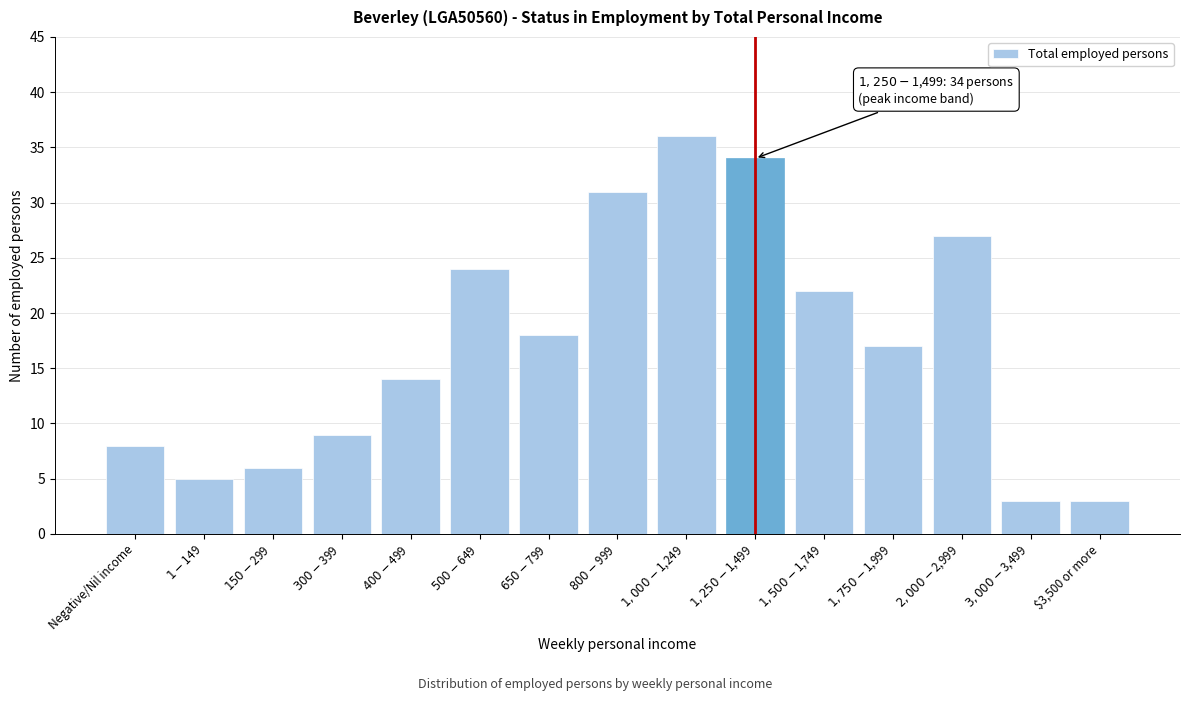

Reading right to left, list all the values displayed in this chart.

3	3	27	17	22	34	36	31	18	24	14	9	6	5	8